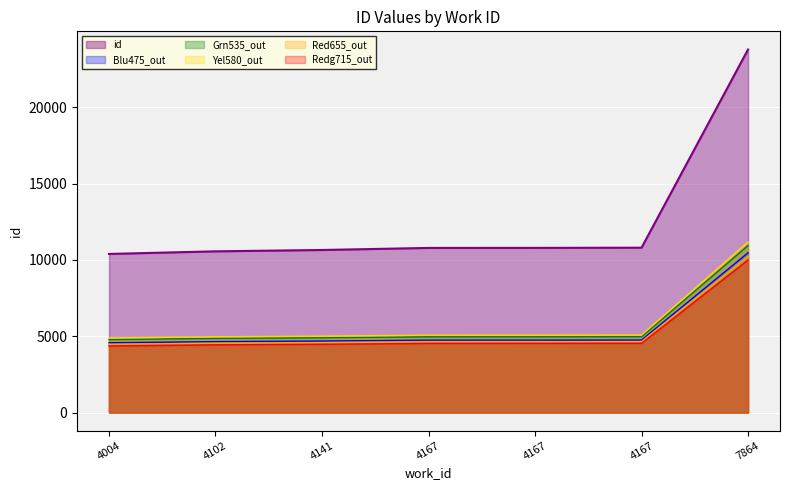

At which label is the value closest to 17082?

4167